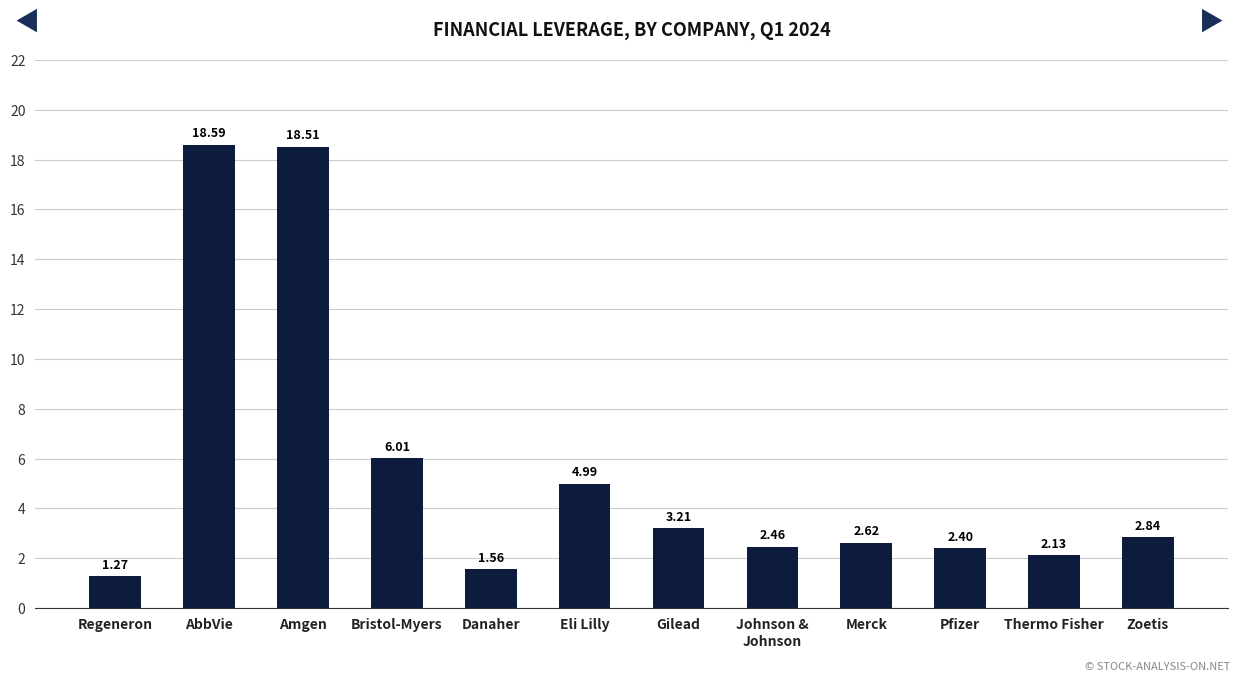

Which label corresponds to the smallest value in the chart?

Regeneron